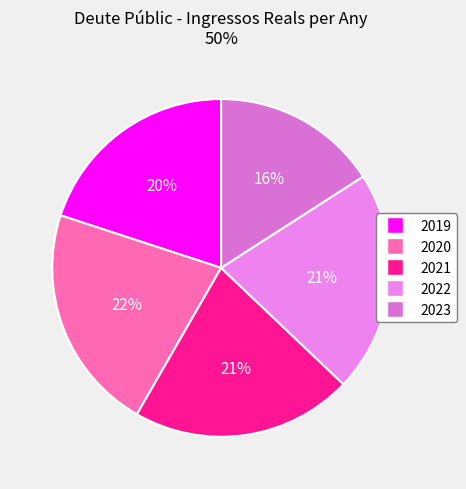

Is there a majority slice in this chart?

No